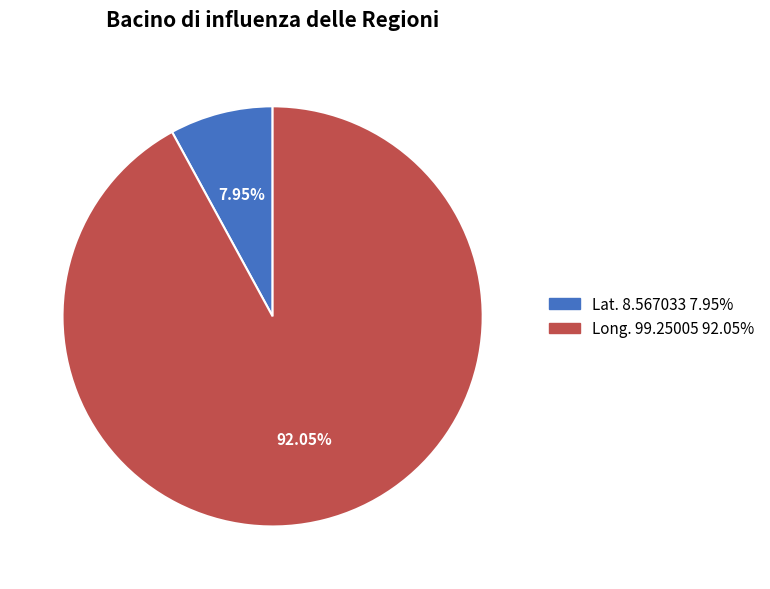

Is it true that Long. 99.25005 is 99% of the pie?

False